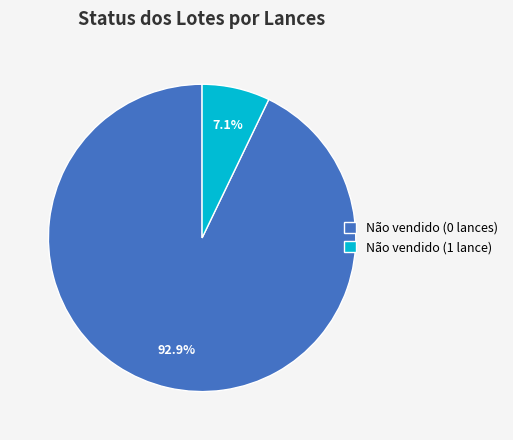

What is the smallest slice in the pie chart?

Não vendido (1 lance)